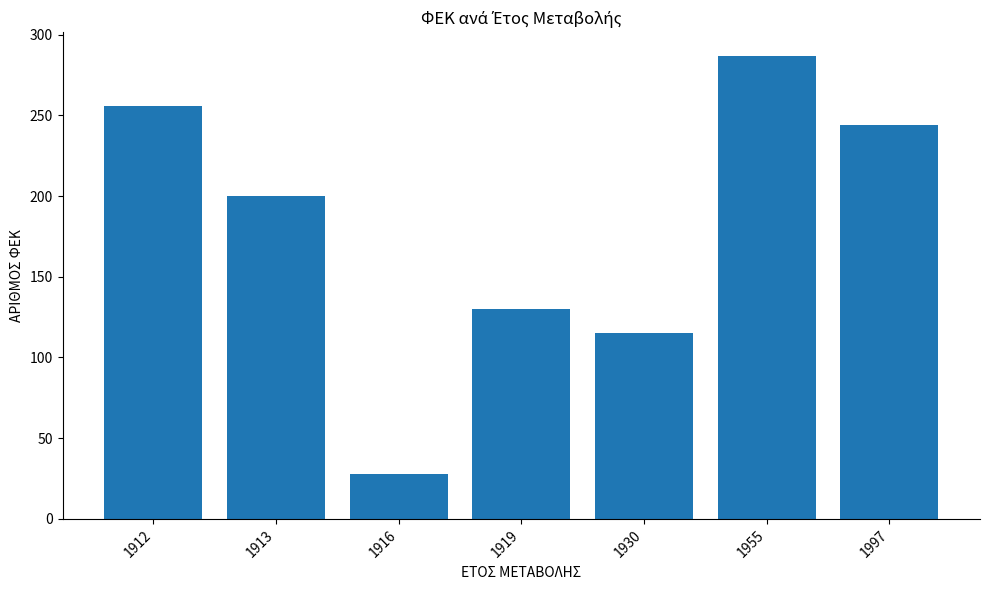

Reading right to left, extract all data points from this chart.

1997=244	1955=287	1930=115	1919=130	1916=28	1913=200	1912=256